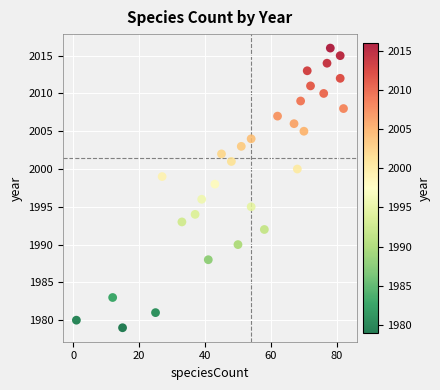

What is the range of X values (max minus min)?

81